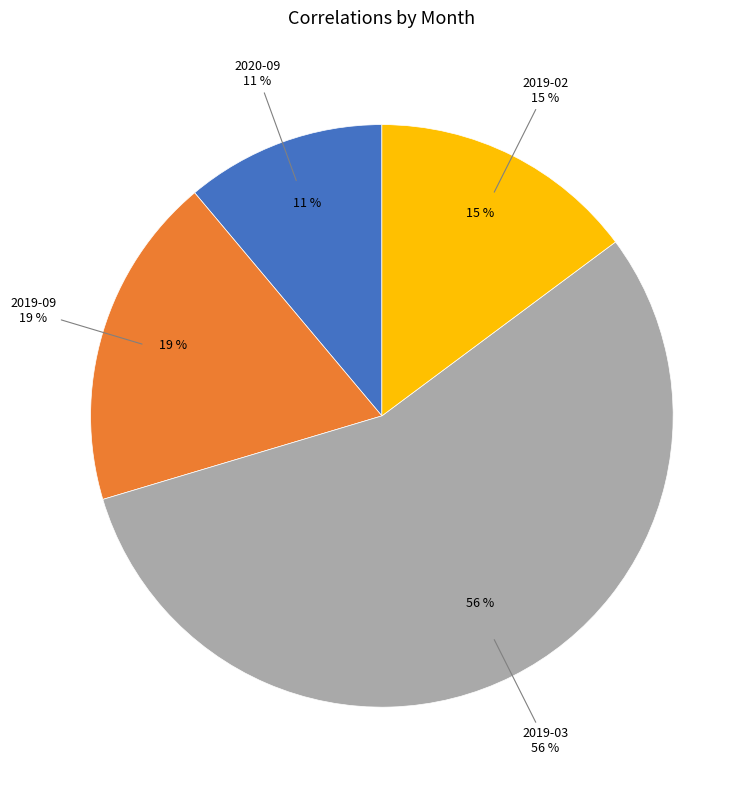

To the nearest percent, what is the average slice percentage?

25%